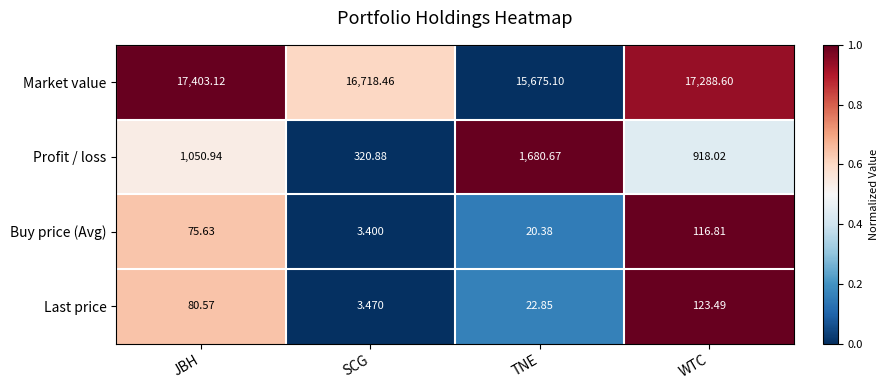

List the series in order of their peak value, highest first.

Market value, Profit / loss, Last price, Buy price (Avg)